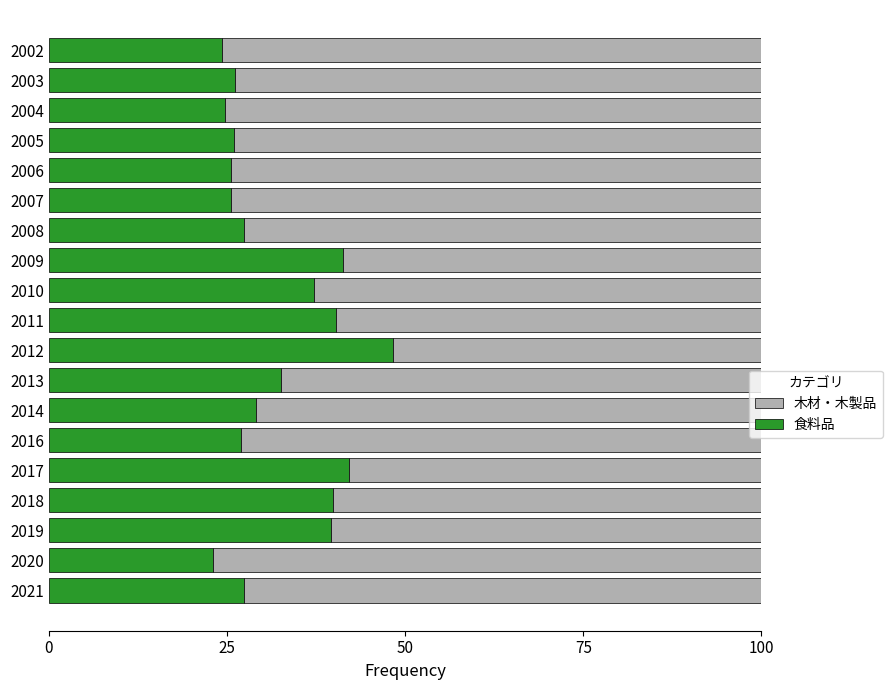

What is the average value of the 食料品 series?

32.0